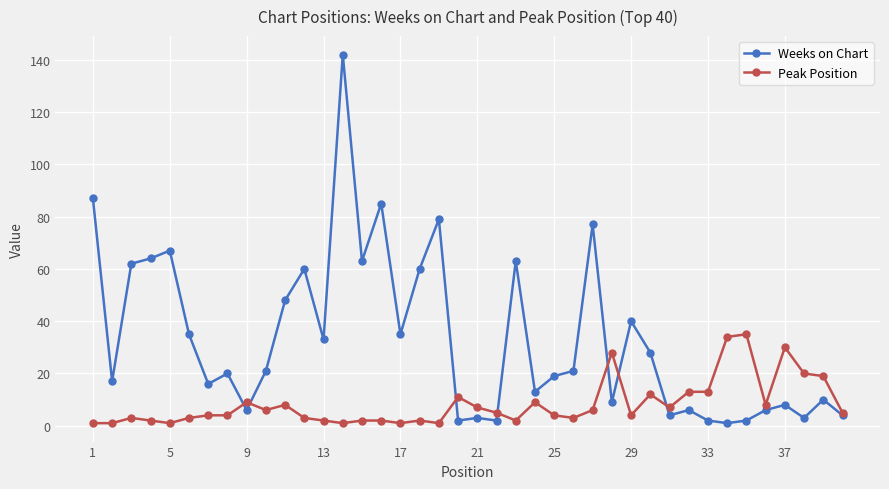

True or false: Weeks on Chart has more than 1 interior local peaks.

True